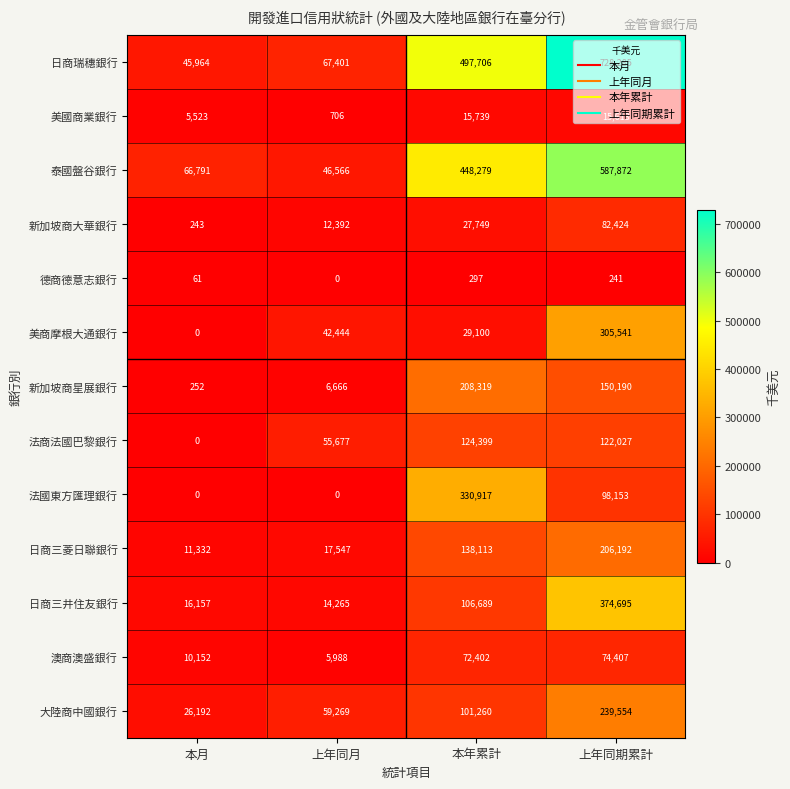

At how many categories does at least one series exceed 722931?

1